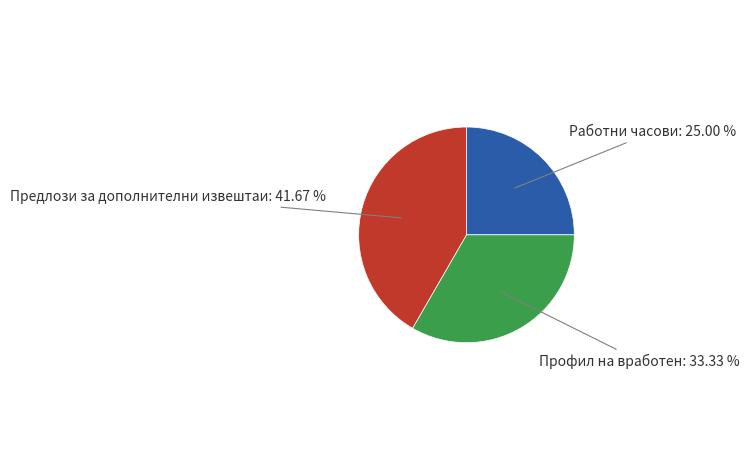

Which slice is the largest?

Предлози за дополнителни извештаи